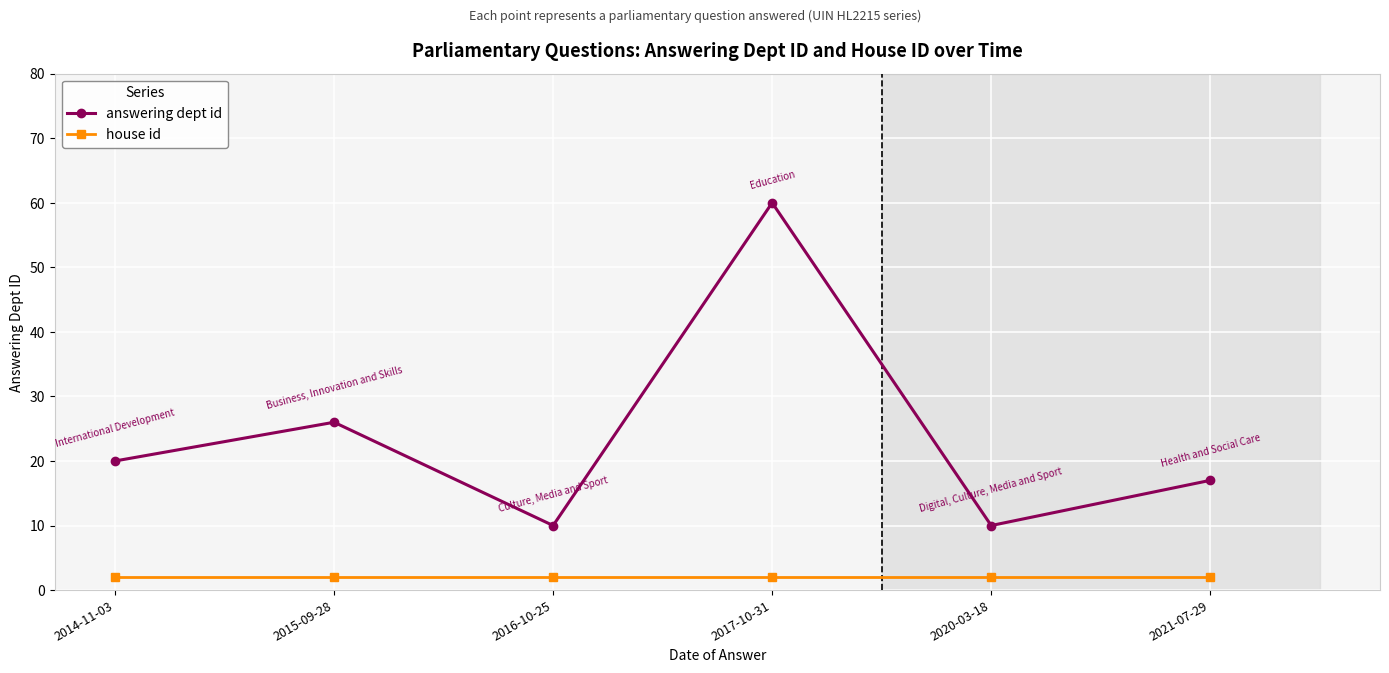

What is the highest value of the answering dept id series?

60